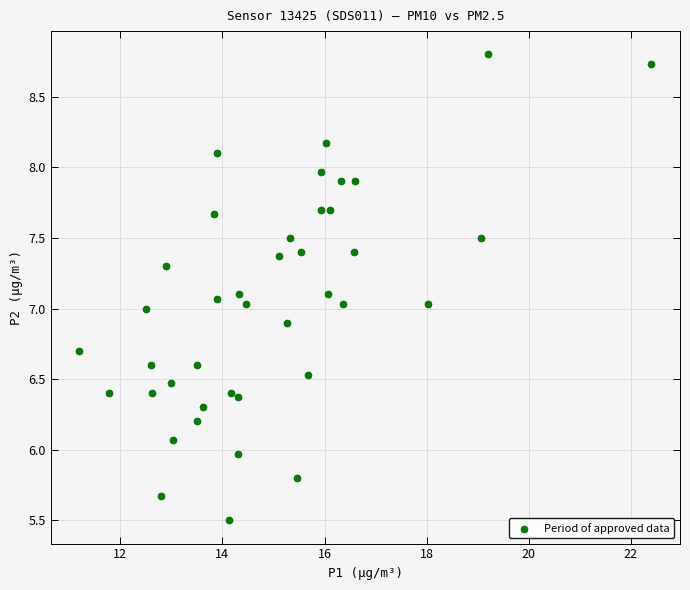

What is the range of Y values (max minus min)?

3.3